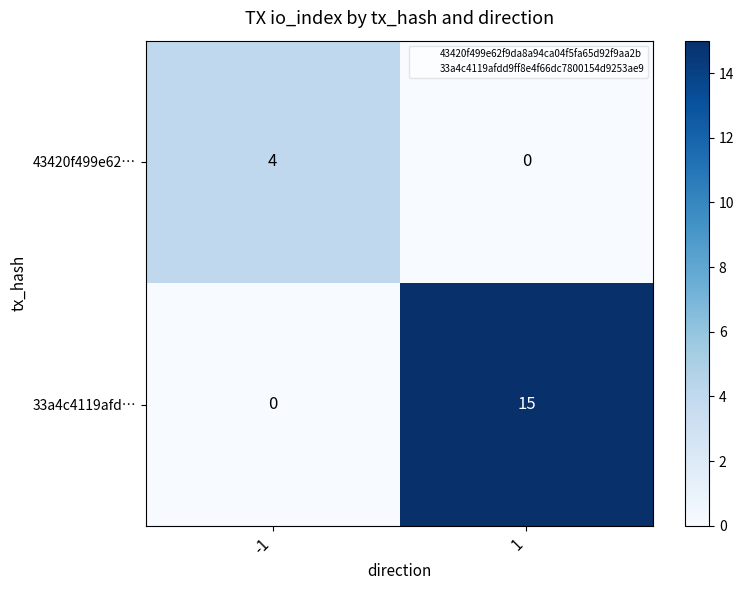

Rank the series by their maximum value, from lowest to highest.

43420f499e62…, 33a4c4119afd…